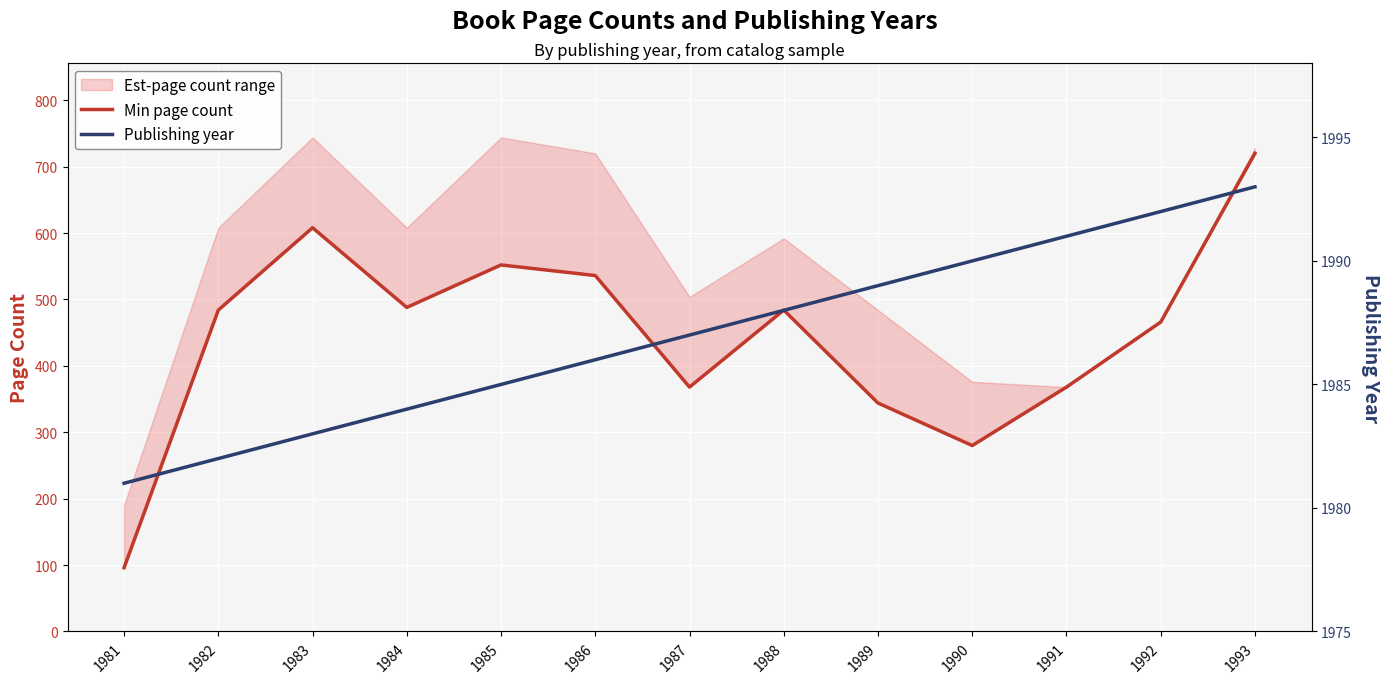

What is the value of the Min page count point at the 13th from the left?

720